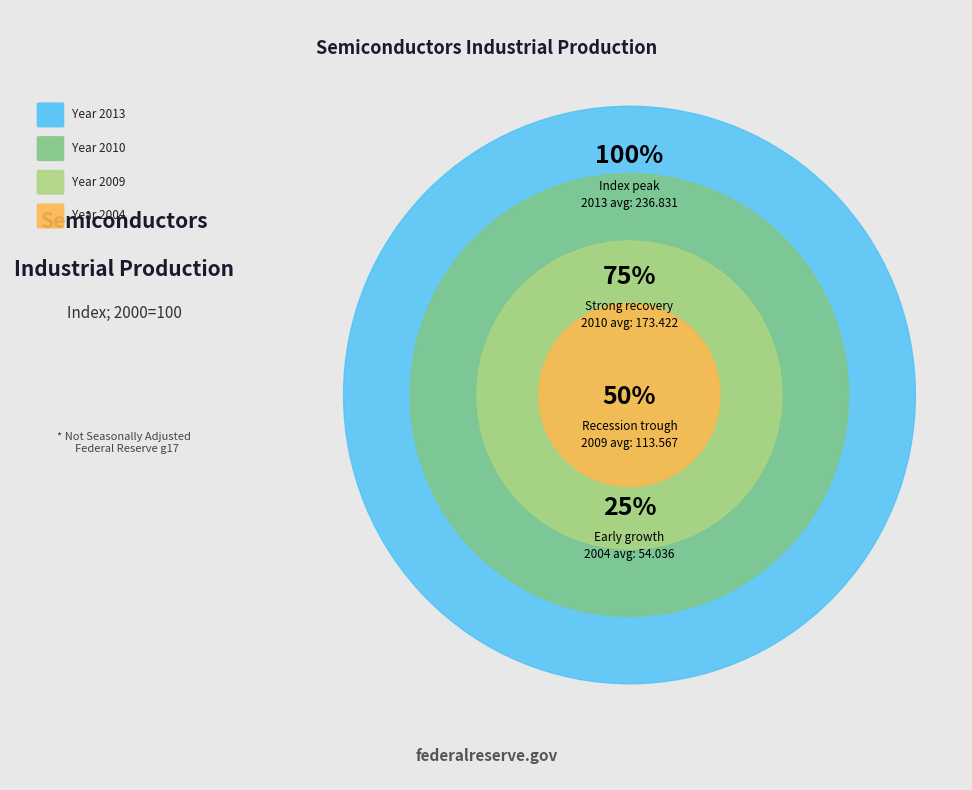

The 2010 slice represents 40% of the pie. True or false?

False